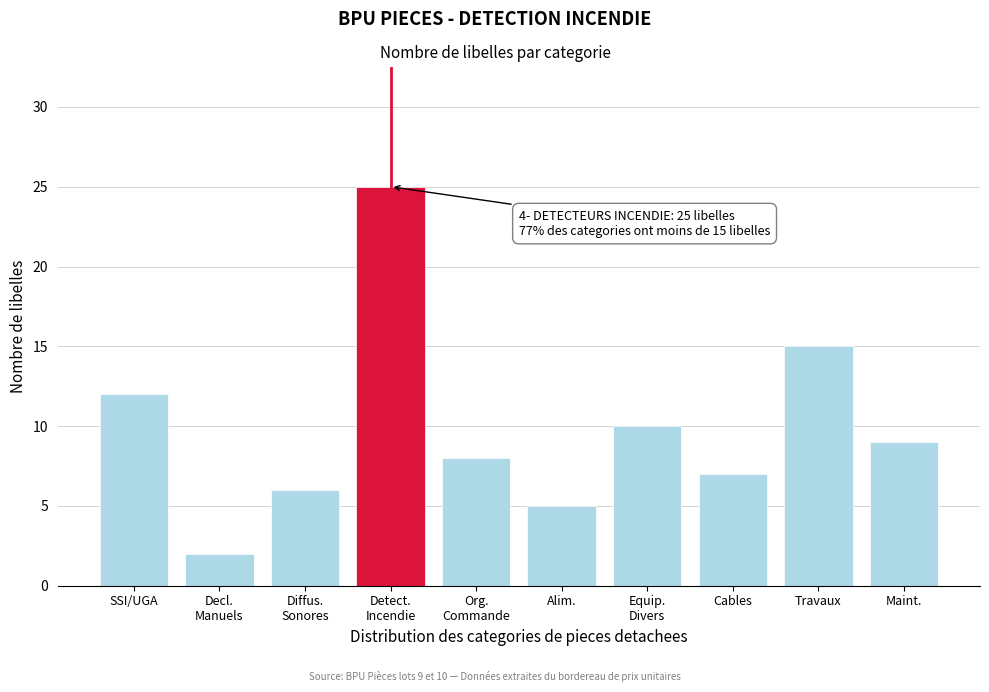

Reading left to right, extract all data points from this chart.

12	2	6	25	8	5	10	7	15	9